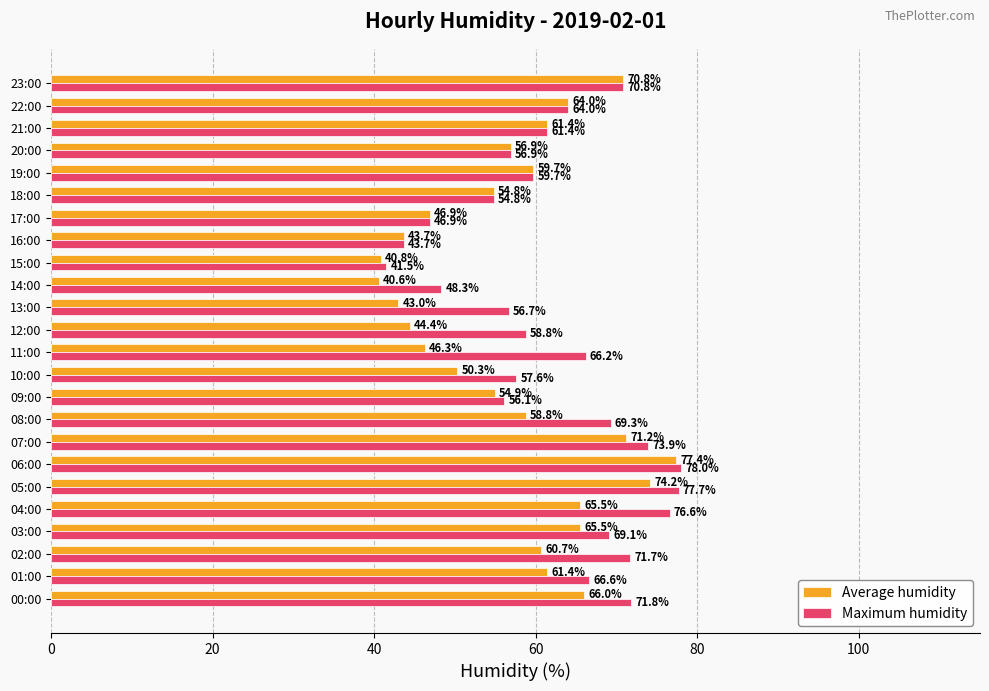

At which category is the sum across all series the highest?

06:00